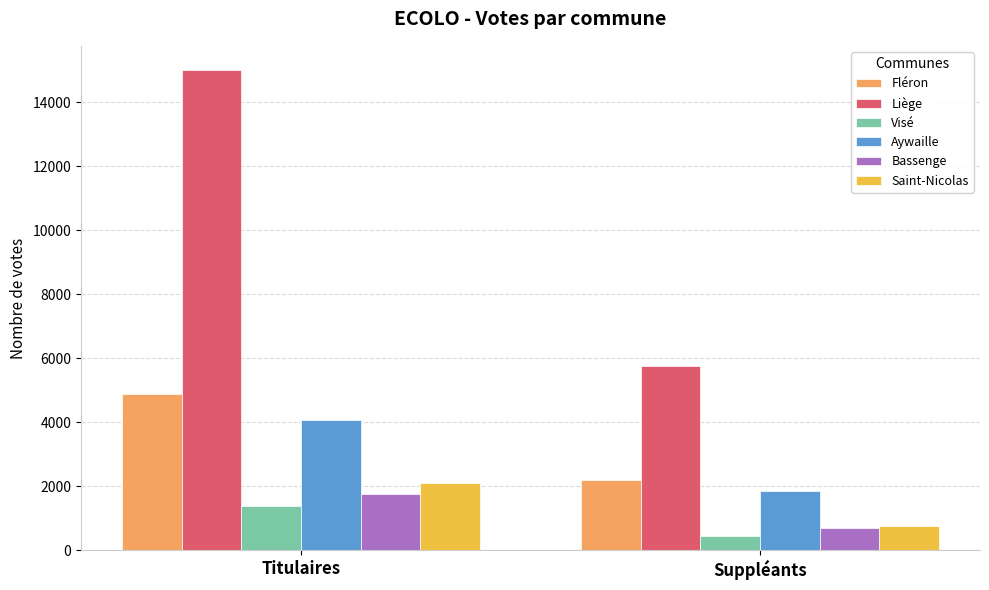

What is the label of the 1st bar from the left?

Titulaires